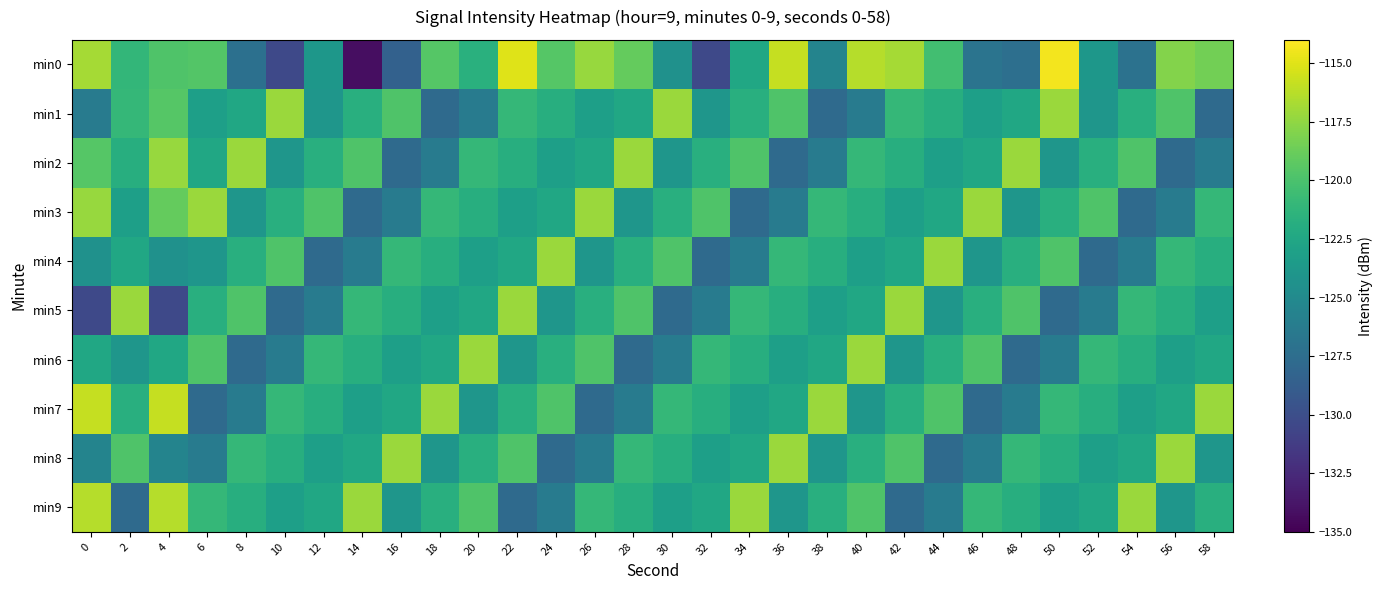

How many series are shown in this chart?

10